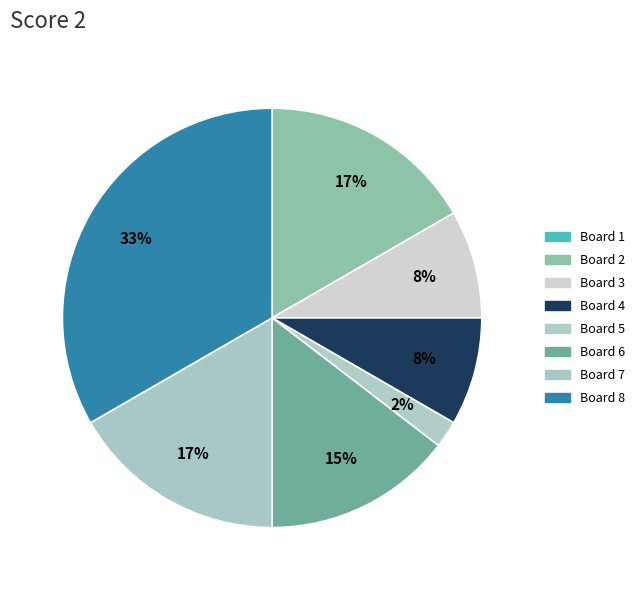

Is there any slice that represents more than half of the pie?

No